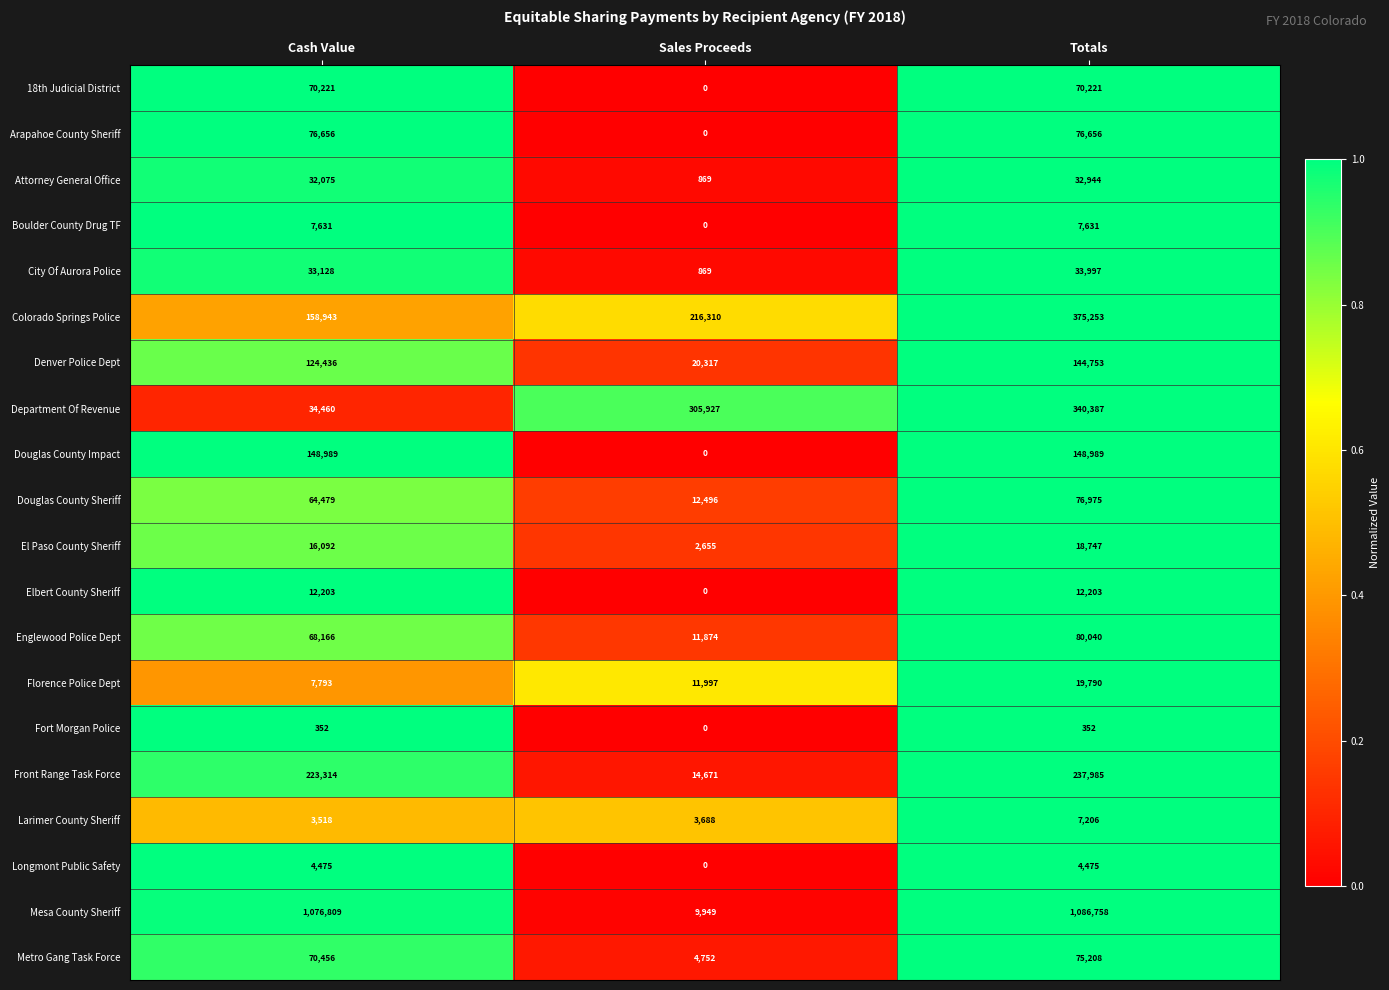

What is the highest value of the Fort Morgan Police series?

352